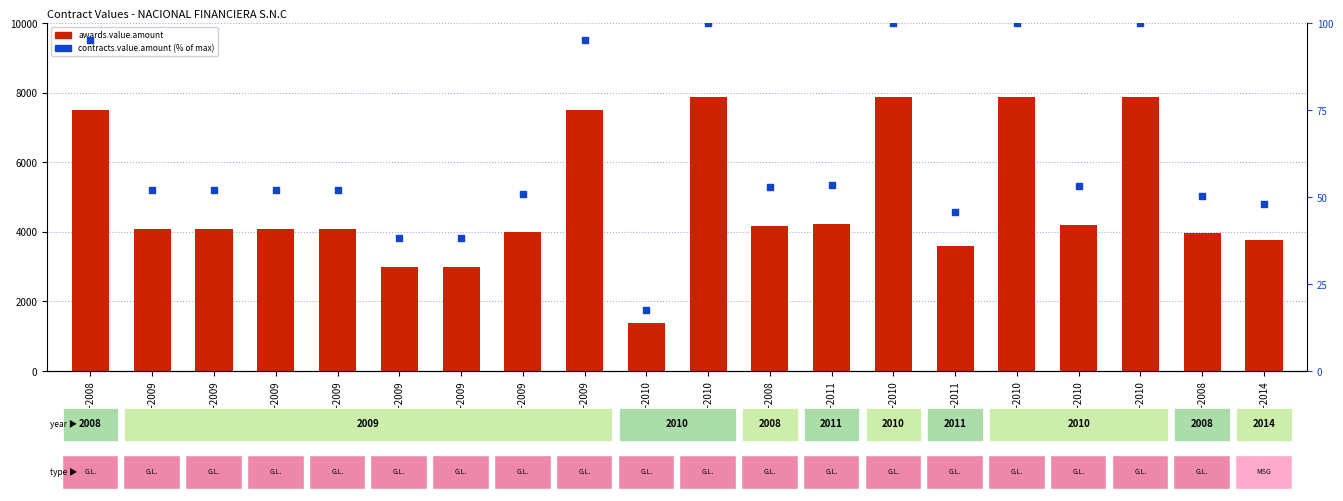

What are all the series names shown in the legend?

awards.value.amount, contracts.value.amount